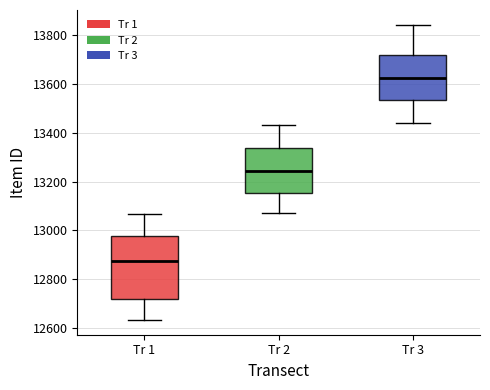

Comparing the boxes themselves (not the whiskers), which one is the tallest?

Tr 1